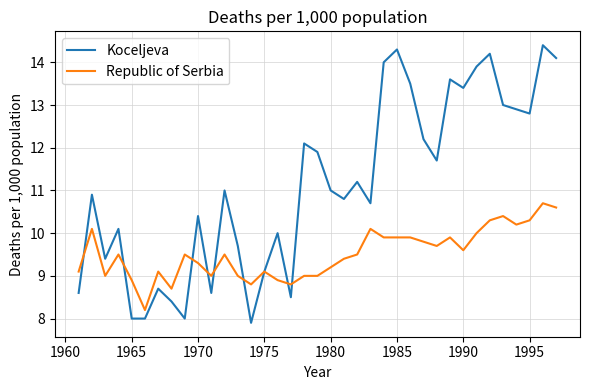

True or false: Republic of Serbia has more than 2 points higher than both neighbors.

True